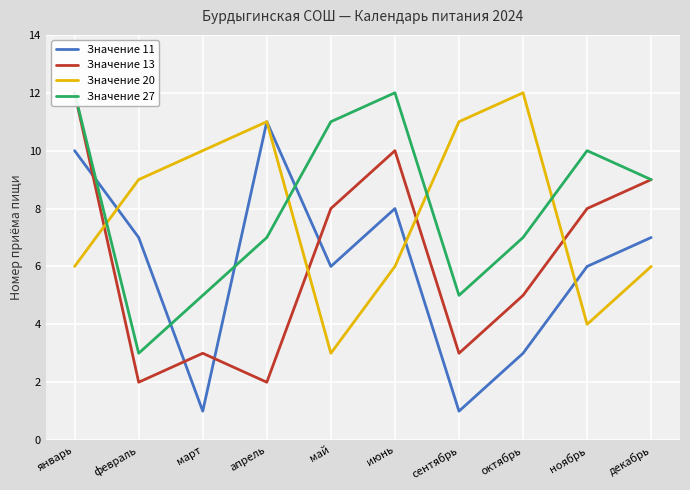

Where do Значение 27 and Значение 11 first cross each other?

январь and февраль